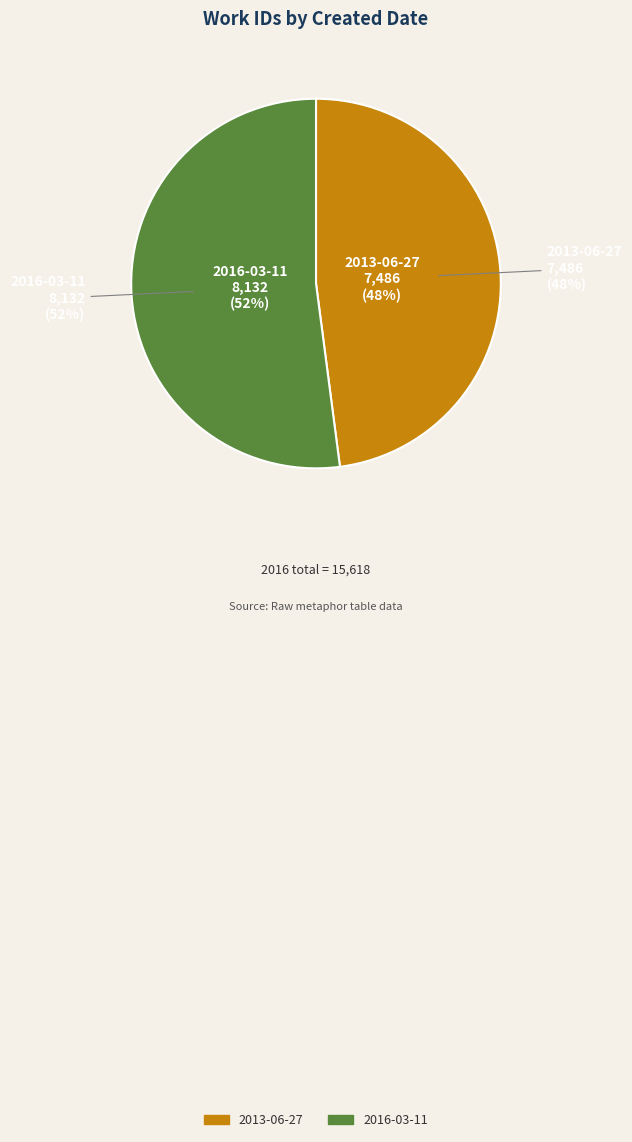

Is there a majority slice in this chart?

Yes